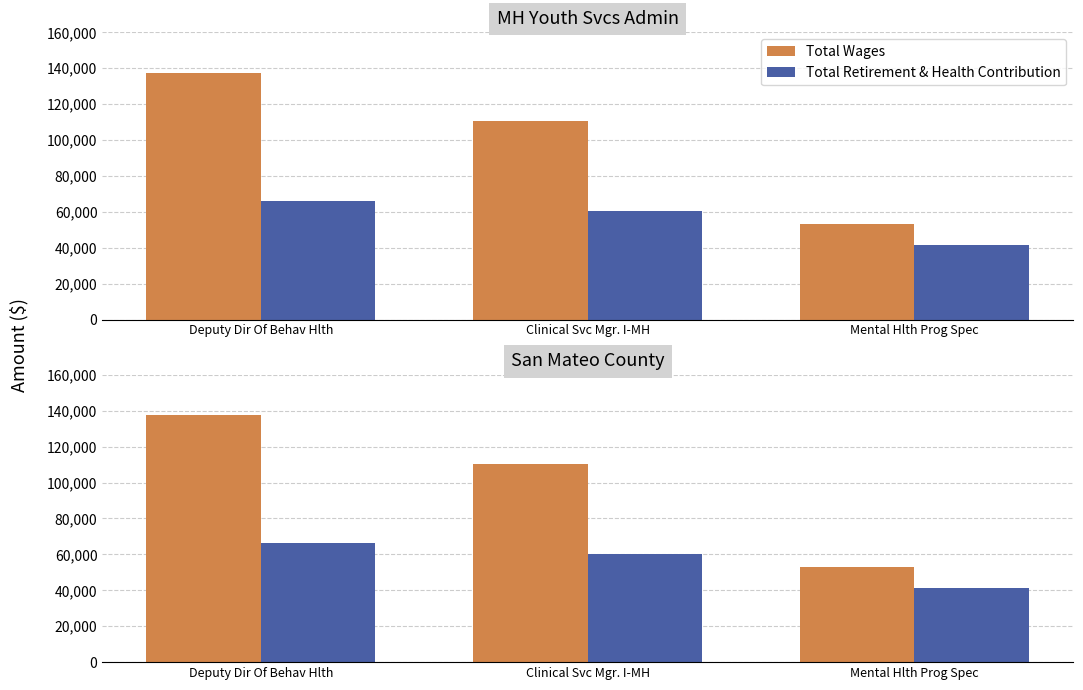

Is the value of Total Wages at Clinical Svc Mgr. I-MH greater than the value of Total Retirement & Health Contribution at Mental Hlth Prog Spec?

Yes